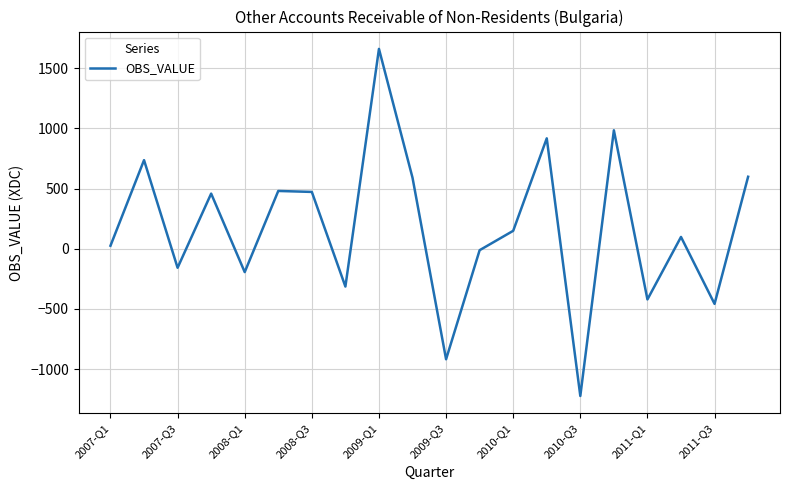

What is the difference between the maximum and minimum values?

2883